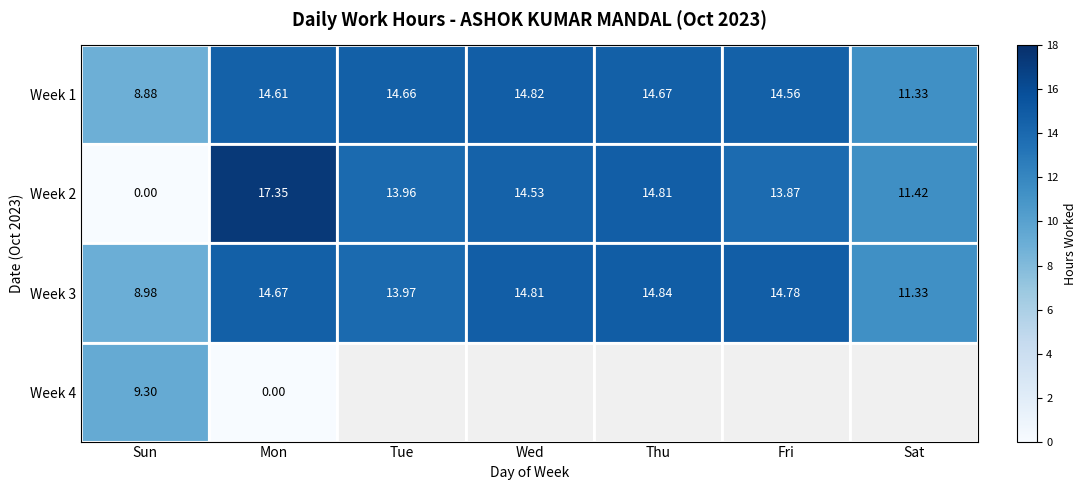

The Week 2 series shows 17.4 at Mon. True or false?

True